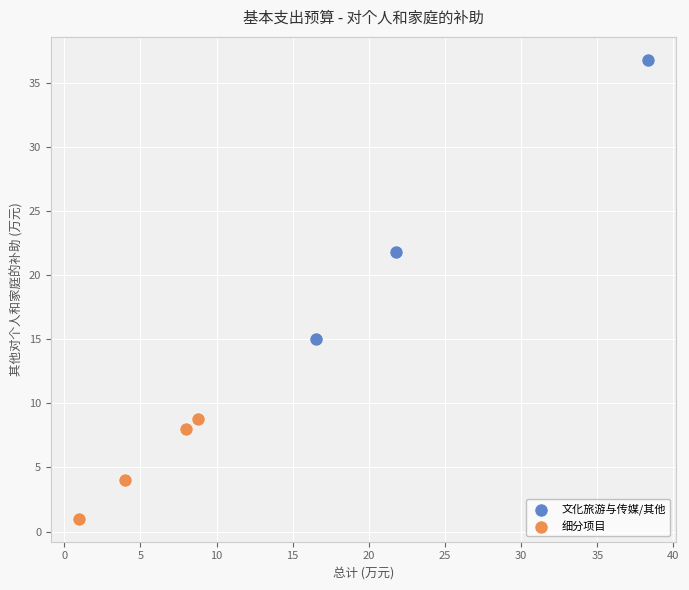

Which series reaches the maximum Y coordinate?

文化旅游与传媒/其他